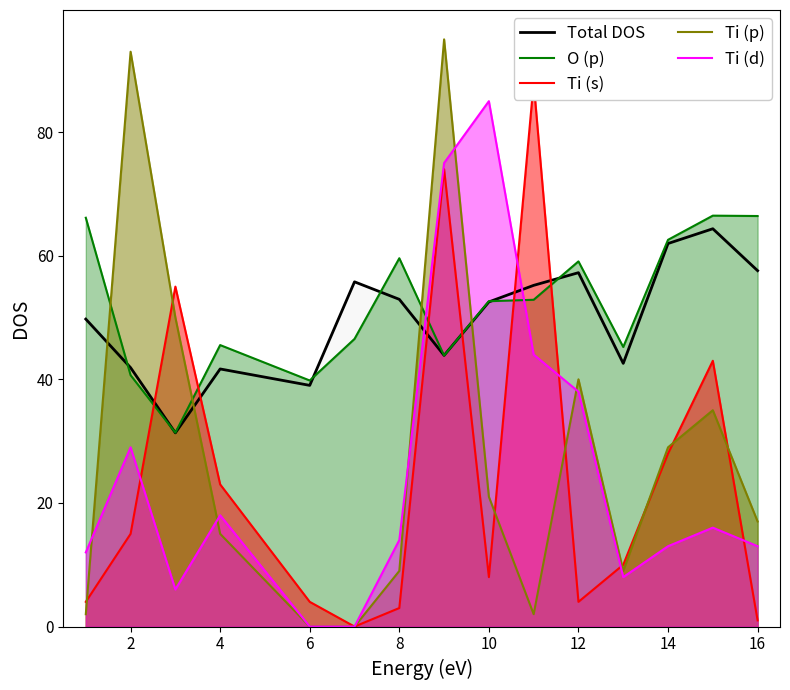

The Ti (d) series shows 18.0 at 4. True or false?

True